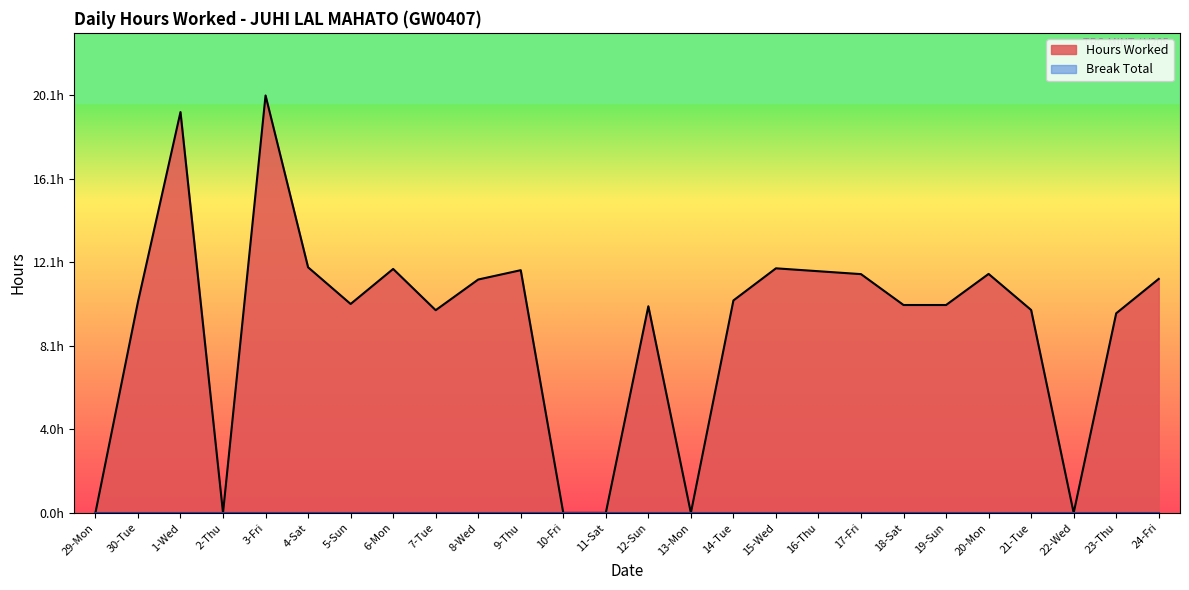

At which category does the chart reach its minimum across all series?

29-Mon